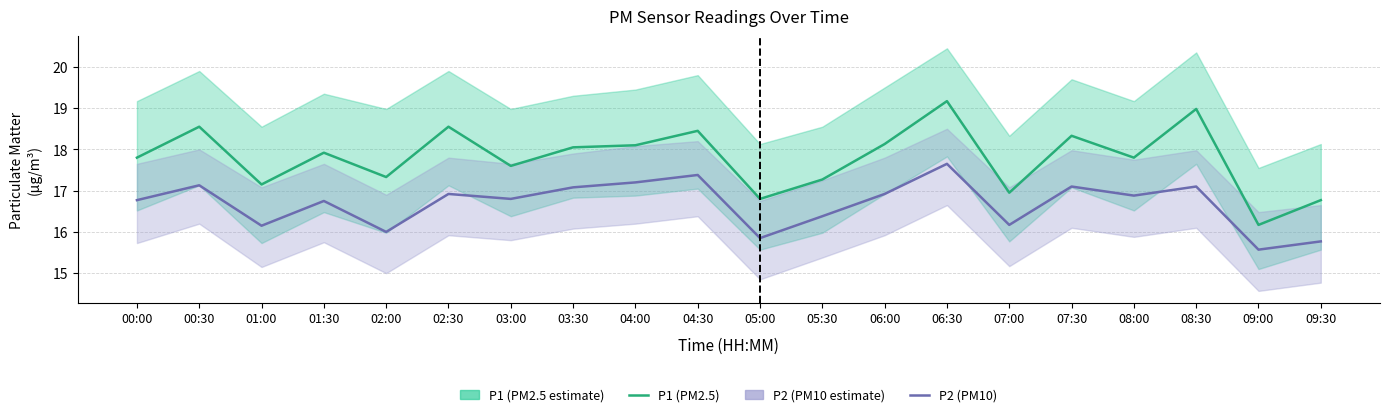

Which category has the highest value across all series?

06:30